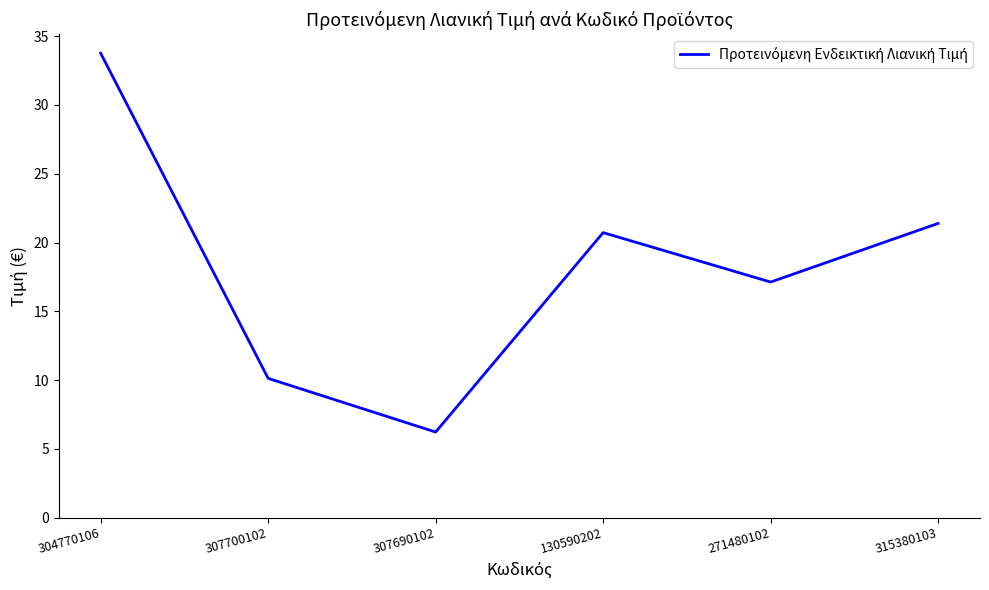

Where is the first local minimum?

307690102